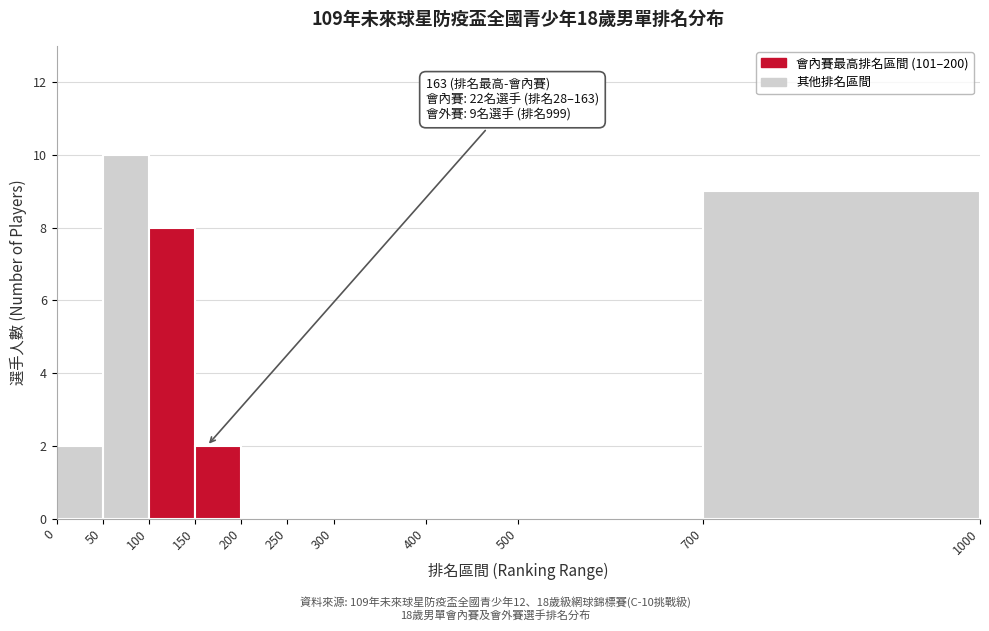

Over which range of the x-axis is the bar tallest?

50 to 100